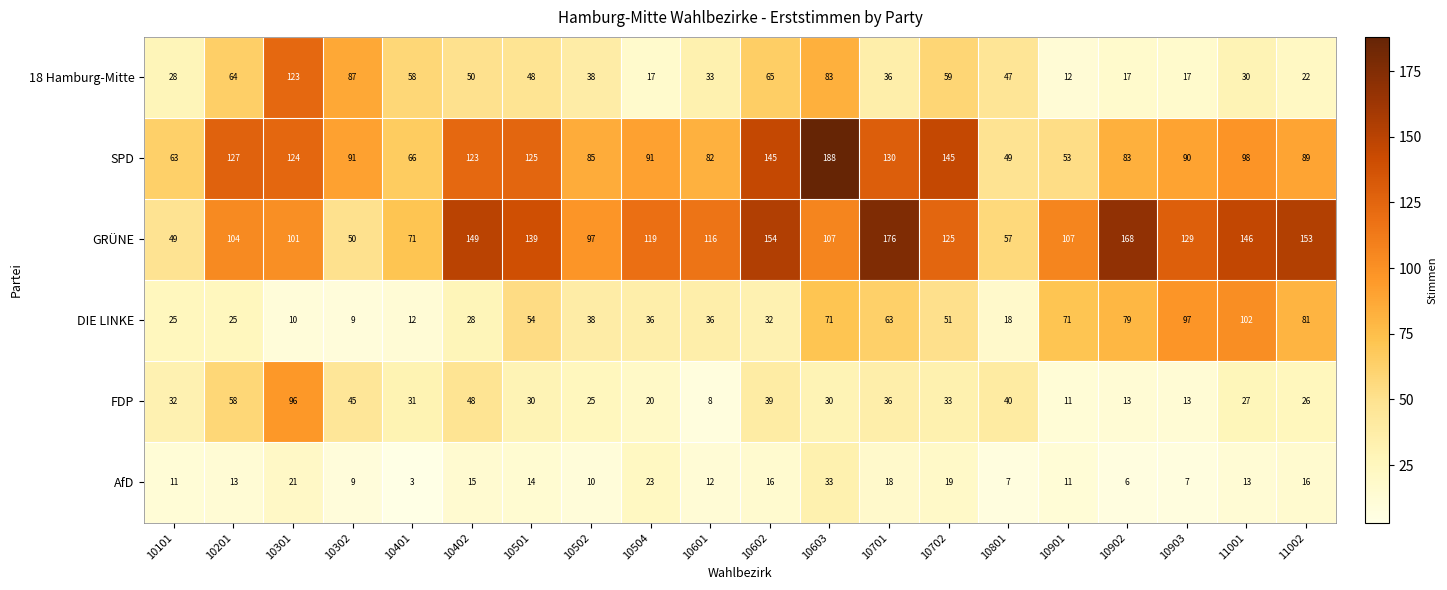

What is the total value across all series at 10101?

208